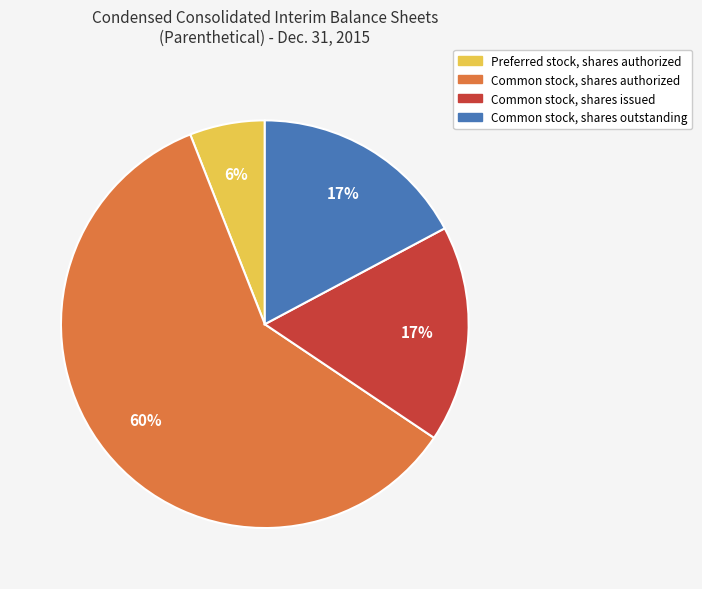

To the nearest percent, what percentage of the pie is Common stock, shares issued?

17%